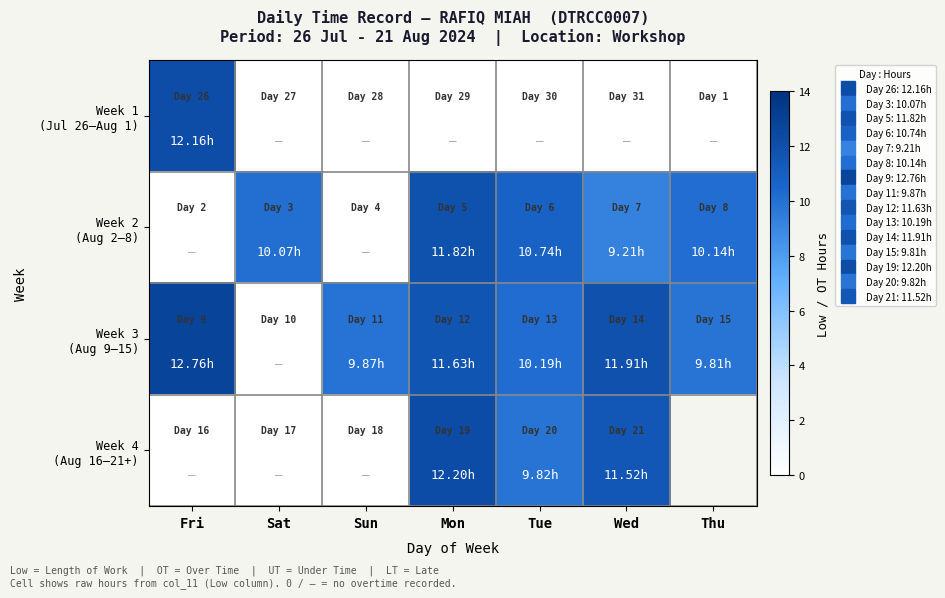

Rank the categories by Week 3 (Aug 9–15) value from lowest to highest.

Sat, Thu, Sun, Tue, Mon, Wed, Fri